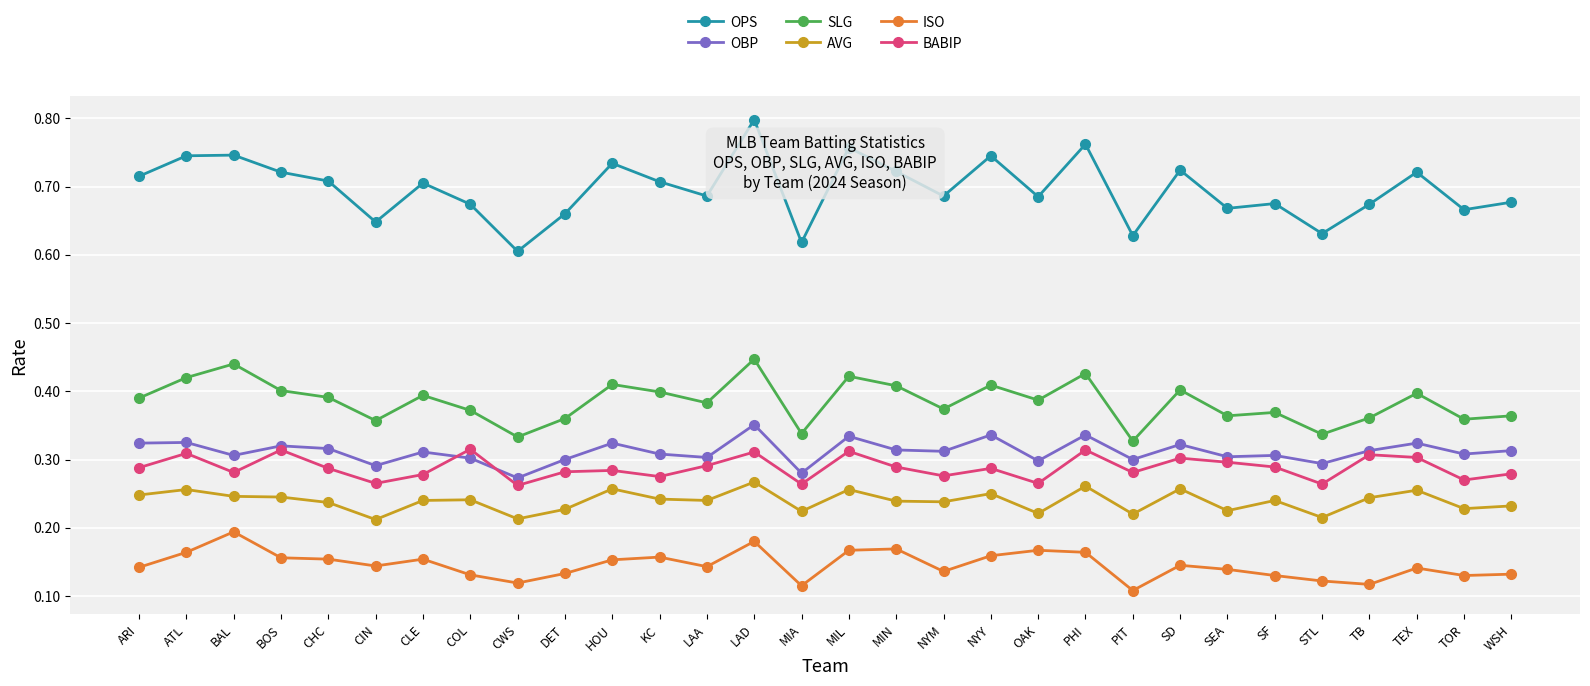

What is the label of the 27th point from the right?

BOS